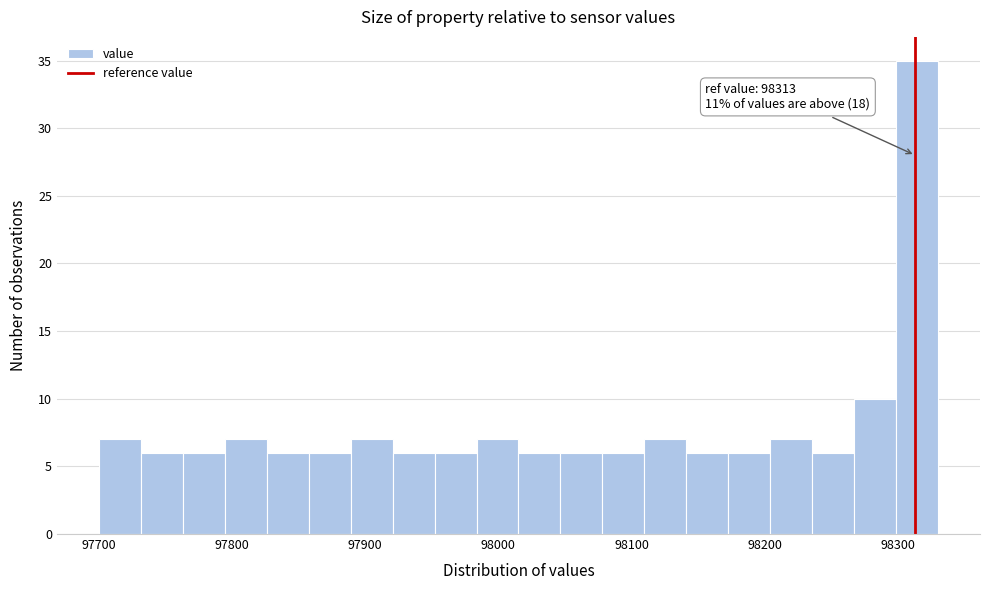

Read against the x-axis, roughly where is the centre of the tallest bar?

98310